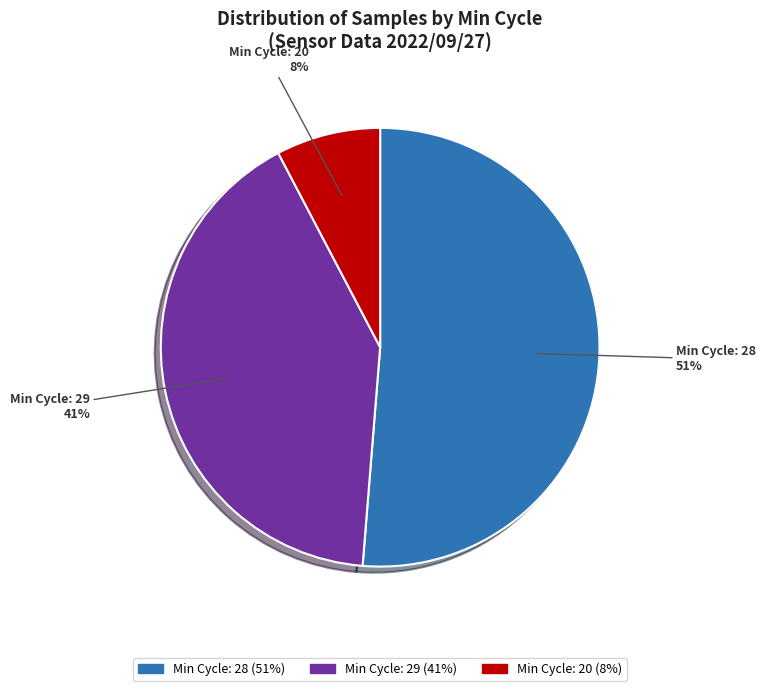

To the nearest percent, what is the average slice percentage?

33%